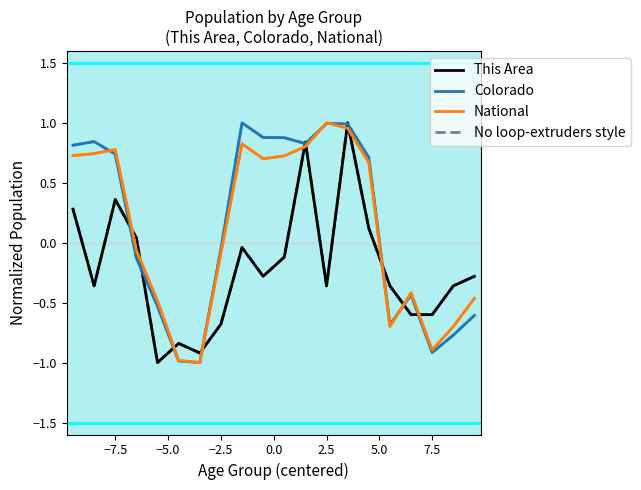

Does the chart have visible grid lines?

No